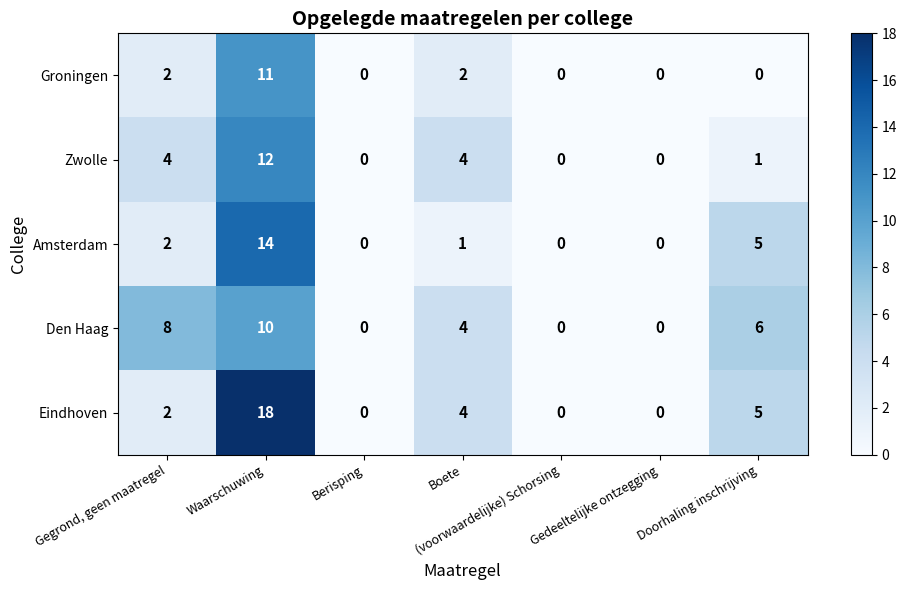

Count the number of categories in the chart.

7